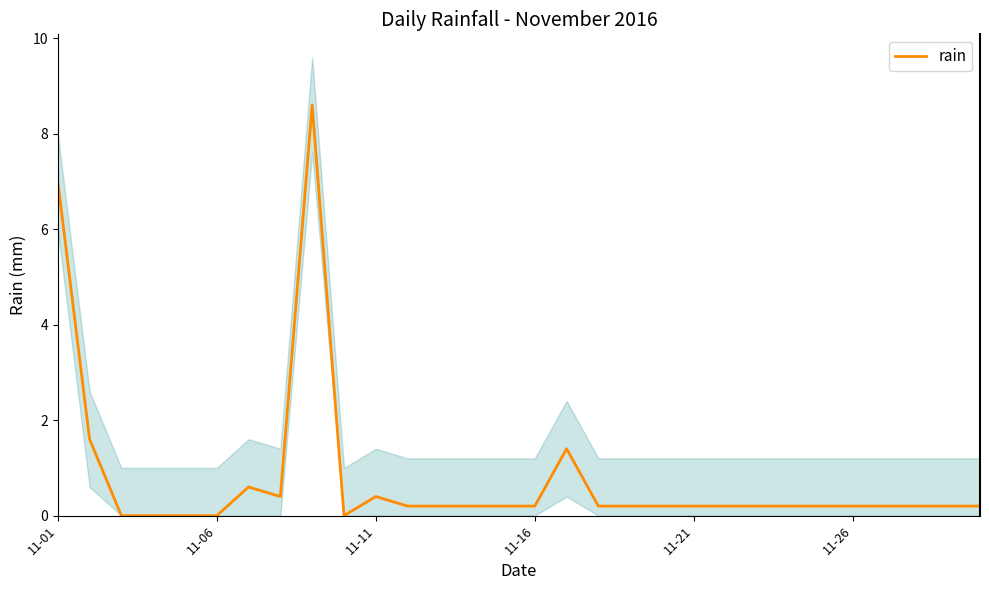

How many lines are shown in the chart?

1